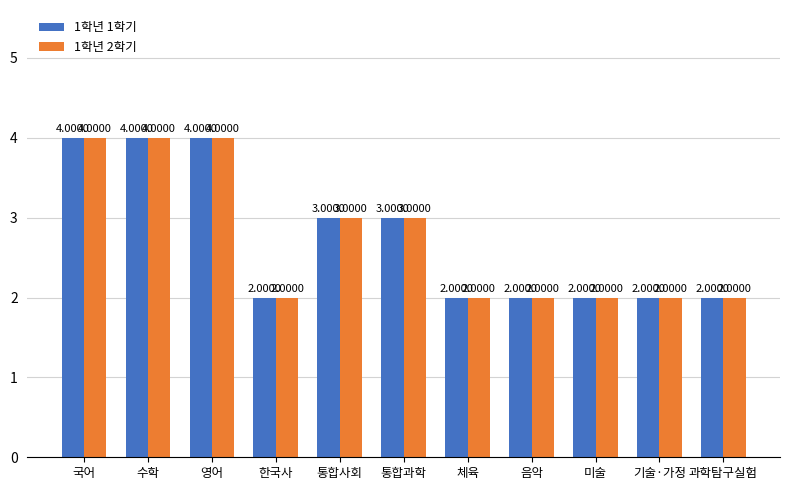

What is the difference between the 1학년 1학기 values at 미술 and 통합과학?

1